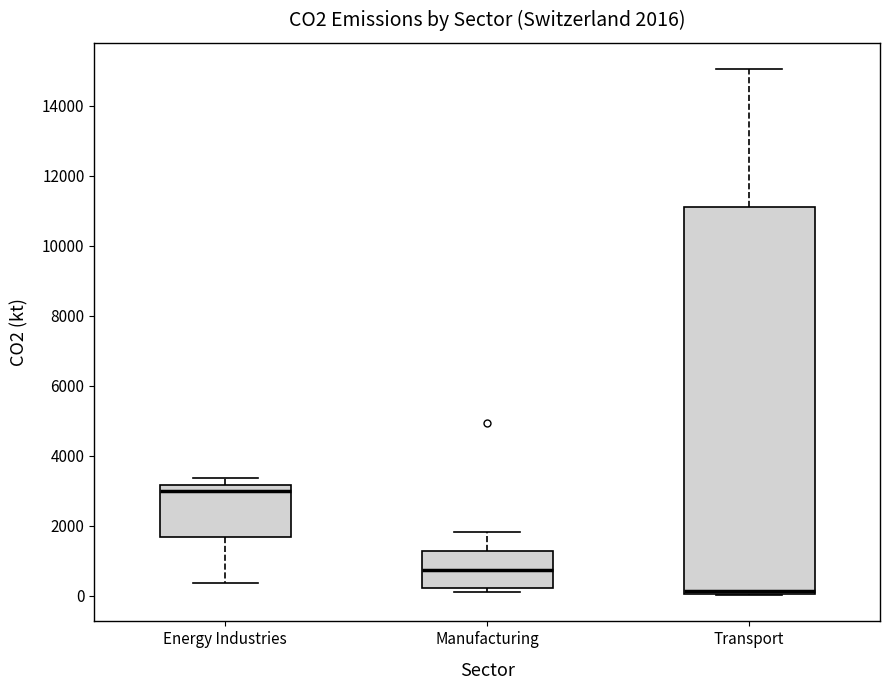

Which box has the lowest median line?

Transport